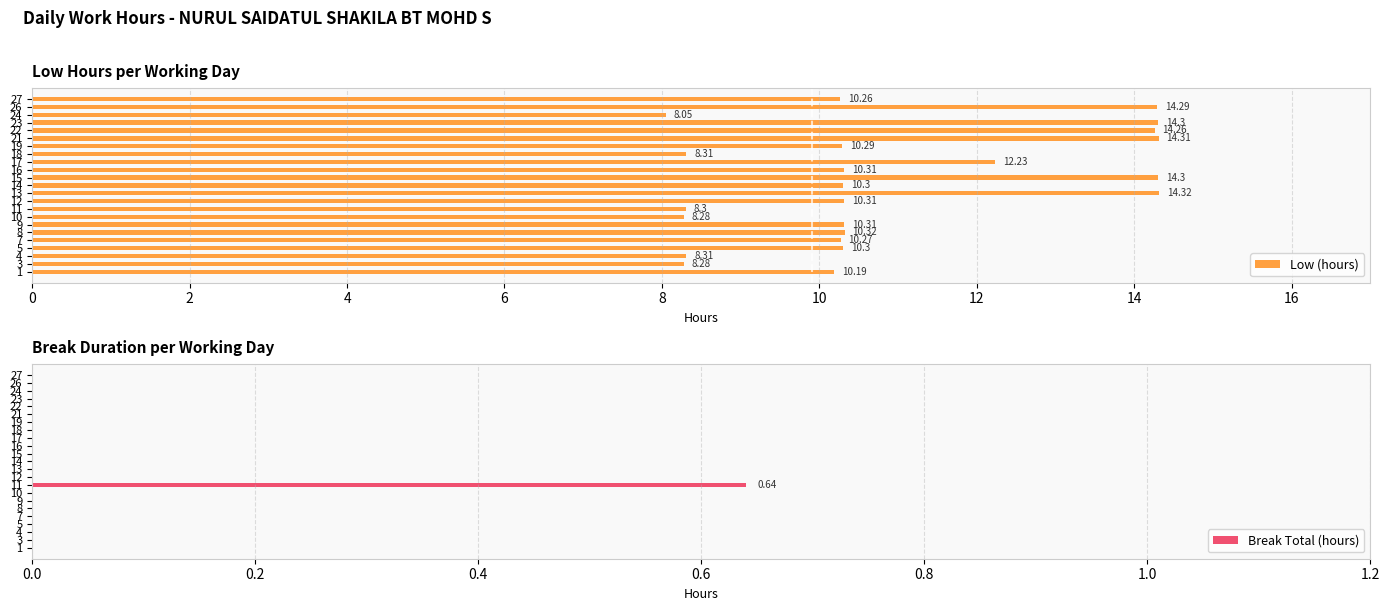

How many bars are there in each group?

2